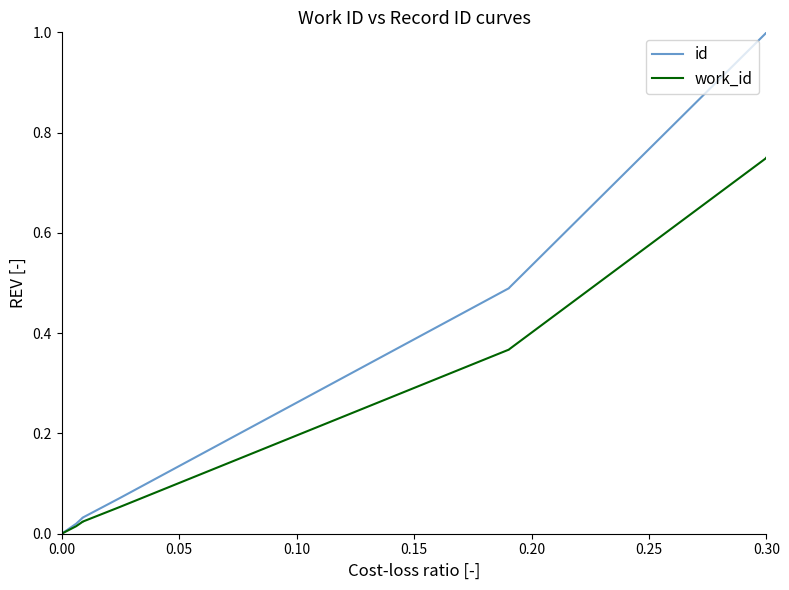

True or false: id and work_id intersect in this chart.

False